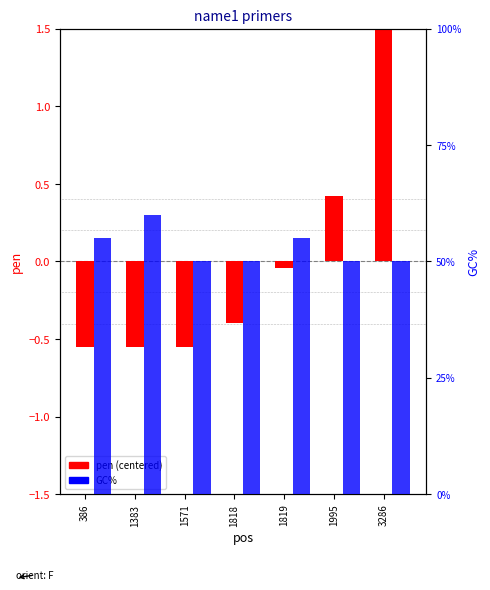

Rank the series by their average value, from highest to lowest.

GC%, pen (centered)